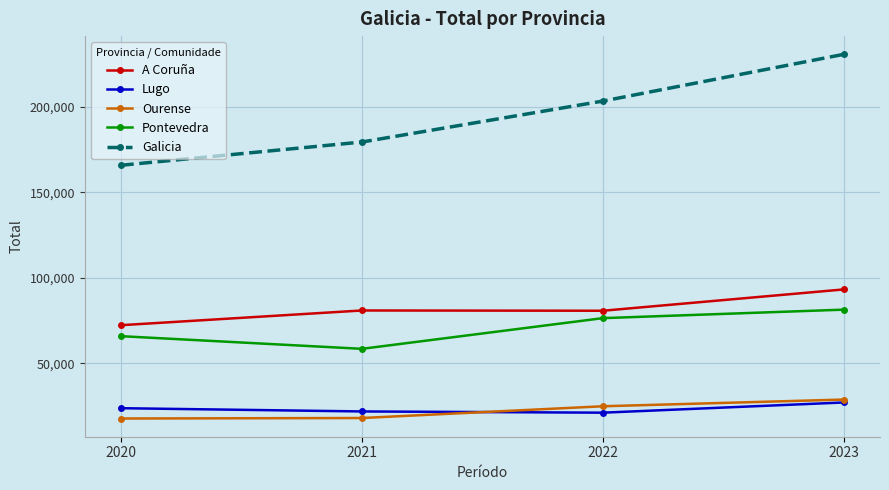

At which category is the sum across all series the highest?

2023